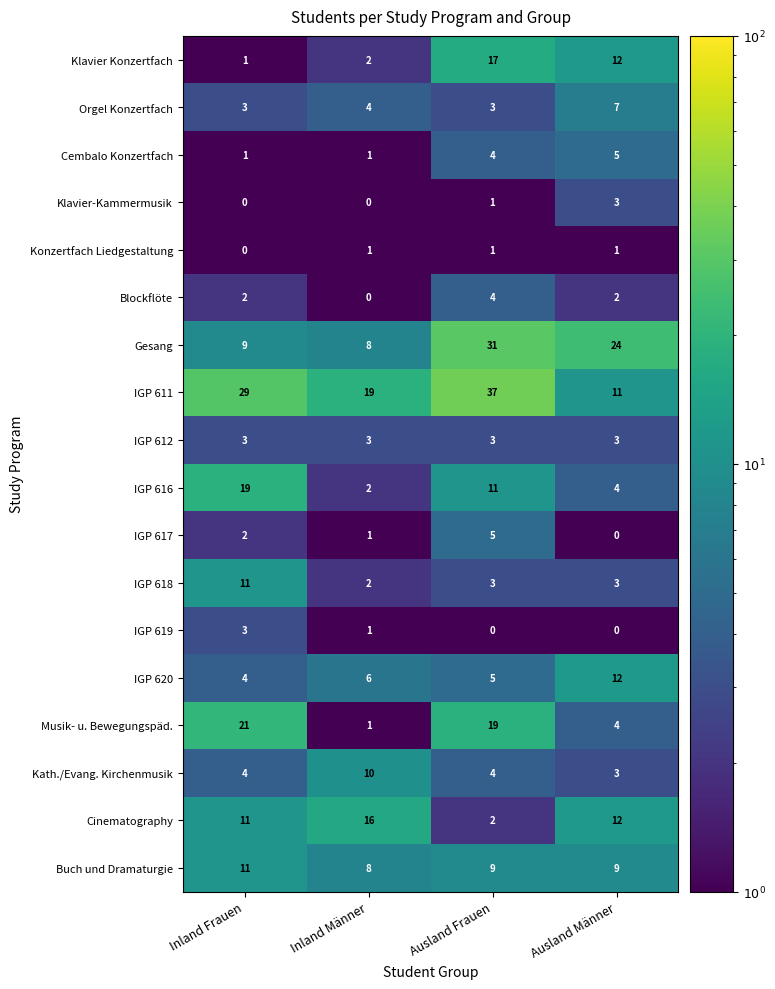

The Kath./Evang. Kirchenmusik series shows 4 at Inland Frauen. True or false?

True